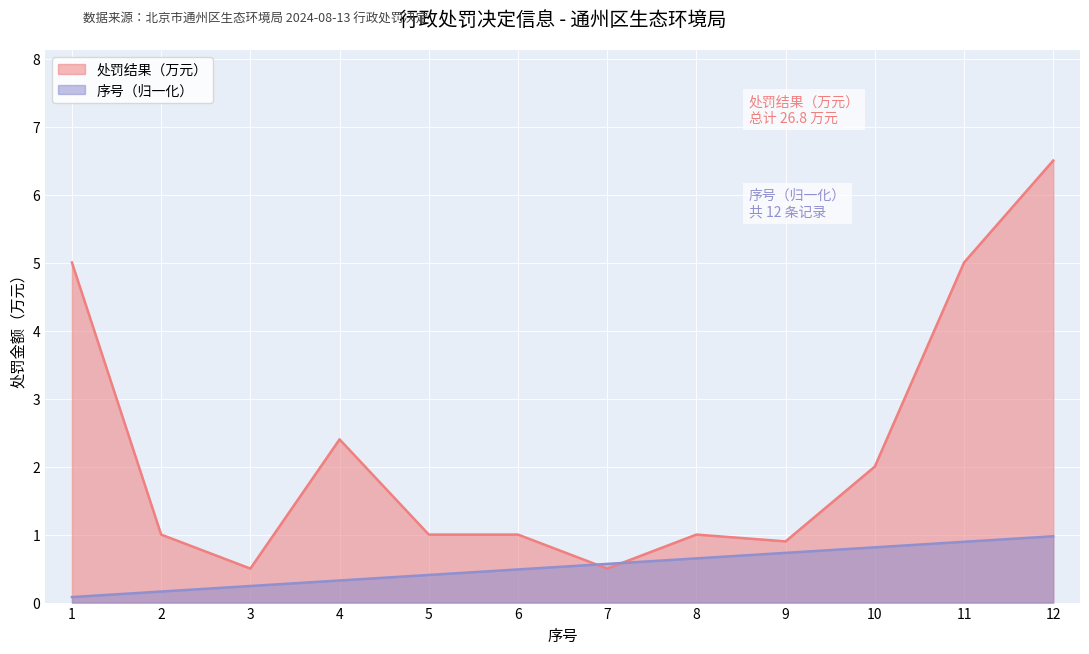

Reading right to left, extract all data points from this chart.

处罚结果（万元）: 6.5	5.0	2.0	0.9	1.0	0.5	1.0	1.0	2.4	0.5	1.0	5.0
序号: 1.0	0.9	0.8	0.7	0.6	0.6	0.5	0.4	0.3	0.2	0.2	0.1